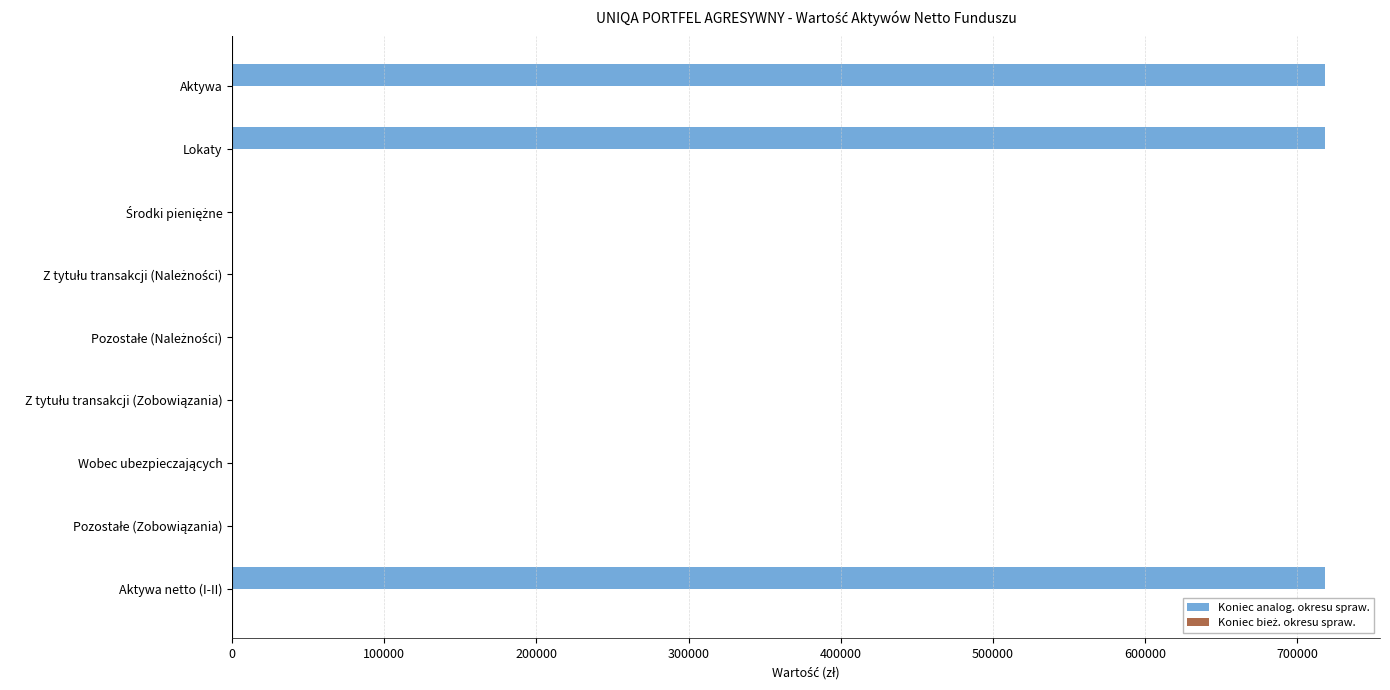

Is it true that the value at Aktywa netto (I-II) is 374376.8?

False